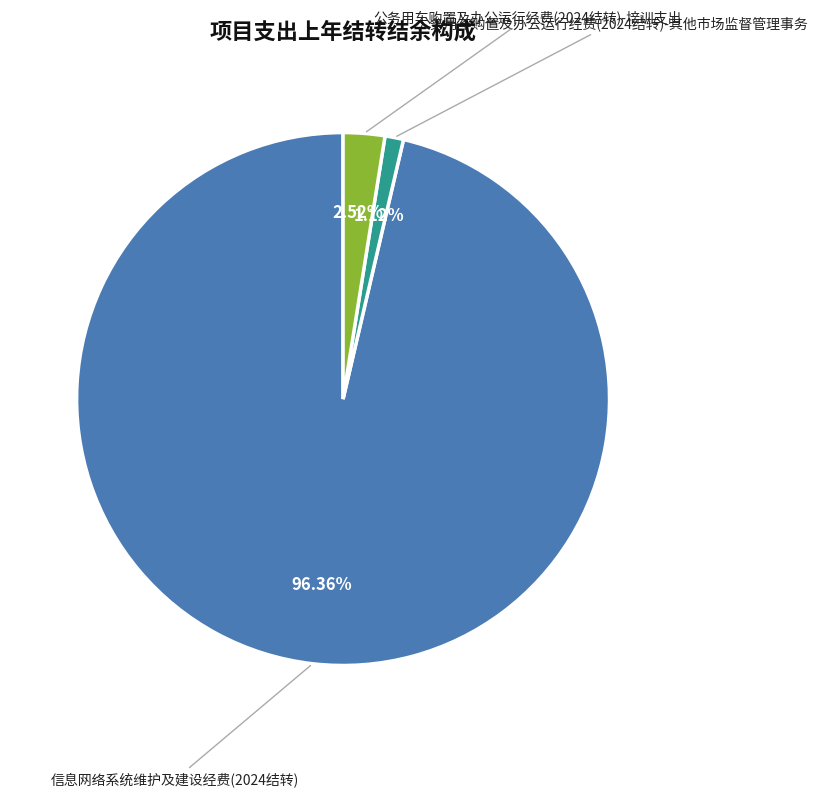

Is there any slice that represents more than half of the pie?

Yes